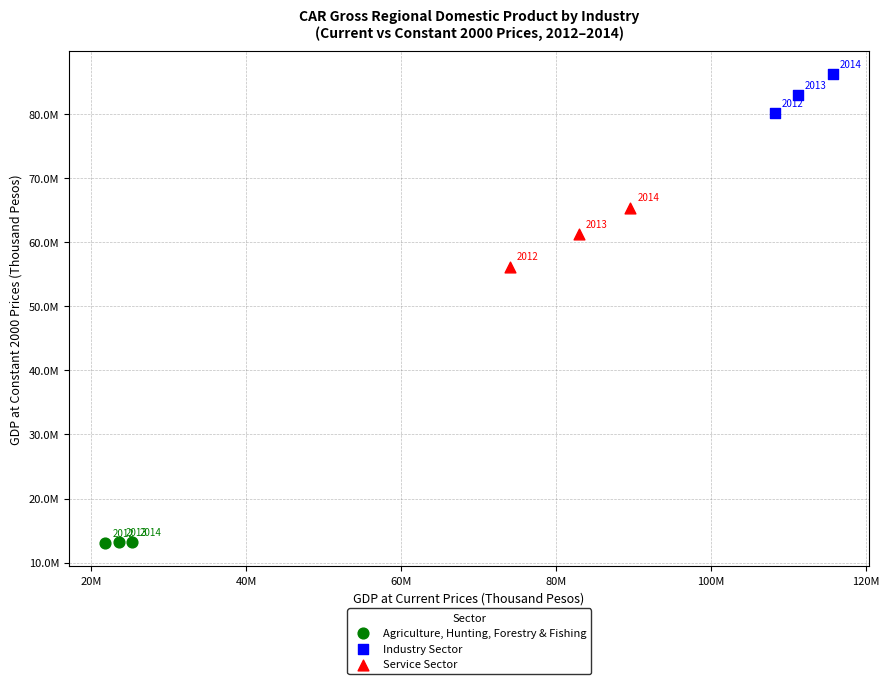

What are all the series names shown in the legend?

Agriculture, Hunting, Forestry & Fishing, Industry Sector, Service Sector